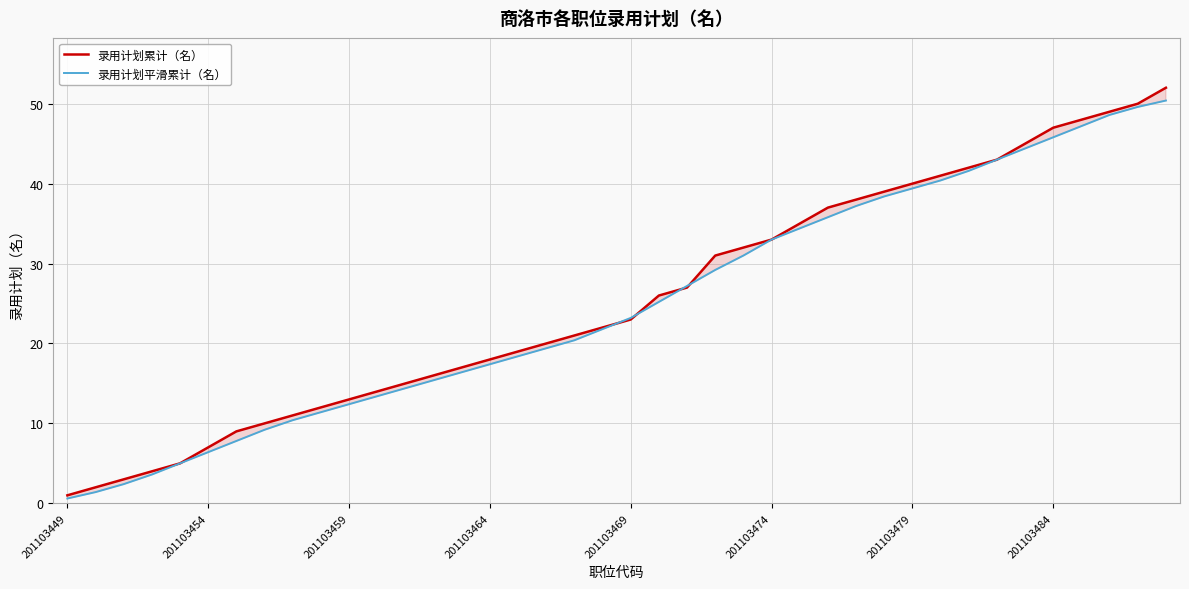

True or false: 录用计划平滑累计（名） has more than 2 points higher than both neighbors.

False